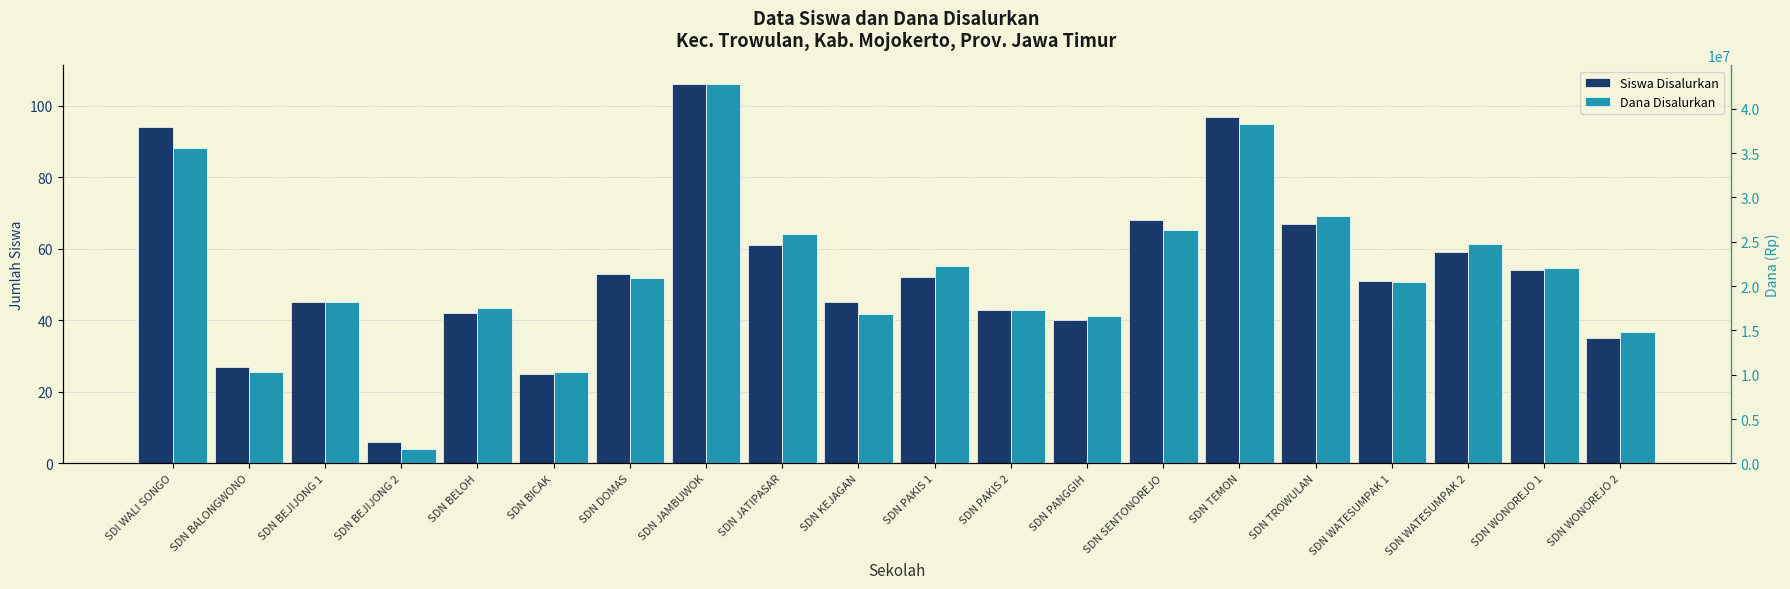

What are all the series names shown in the legend?

Siswa Disalurkan, Dana Disalurkan